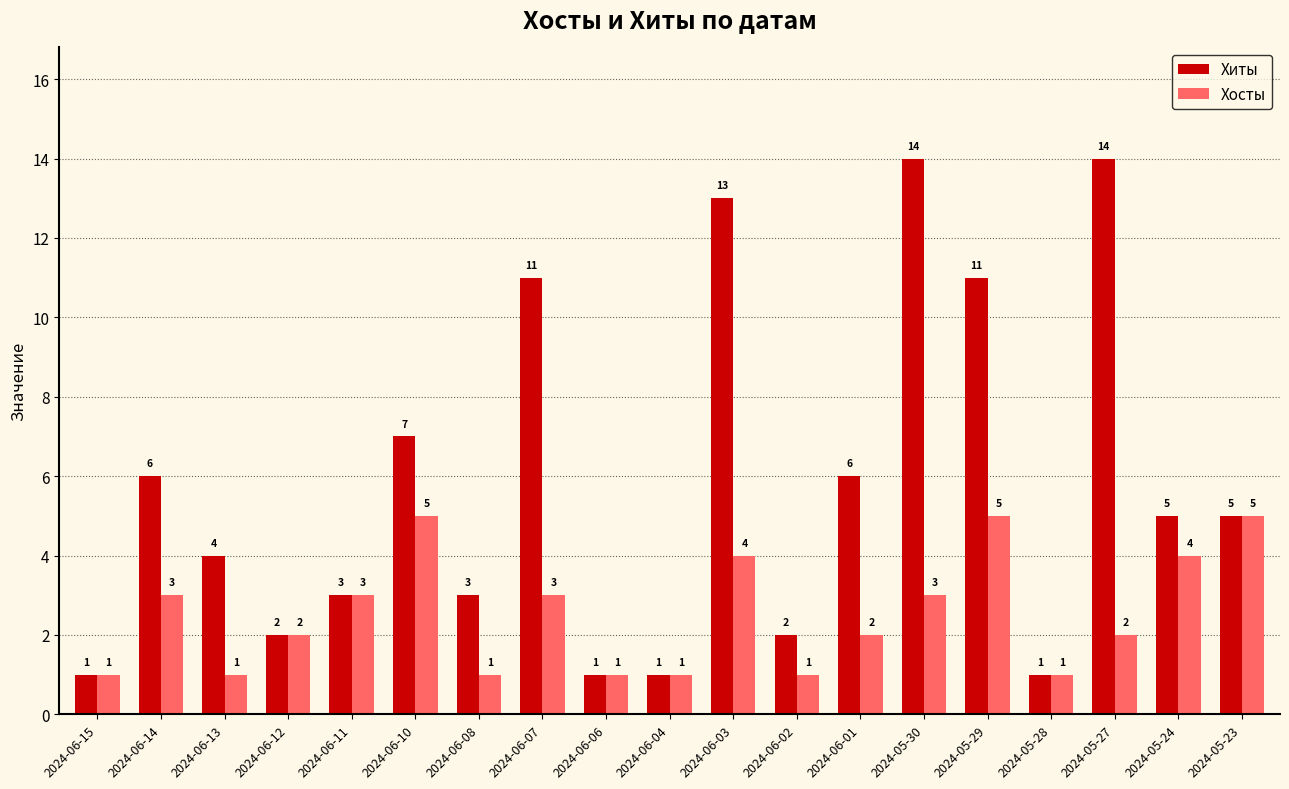

What is the label of the 15th bar from the right?

2024-06-11